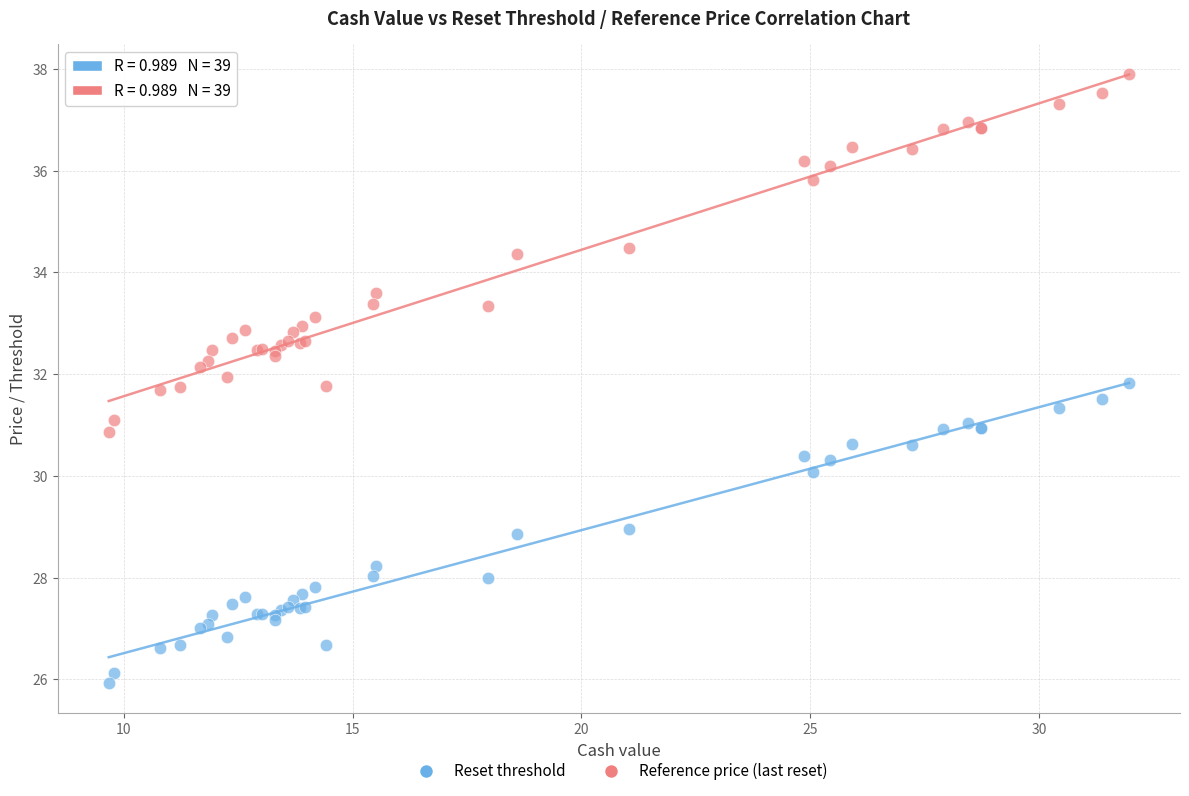

Which series reaches the maximum Y coordinate?

Reference price (last reset)